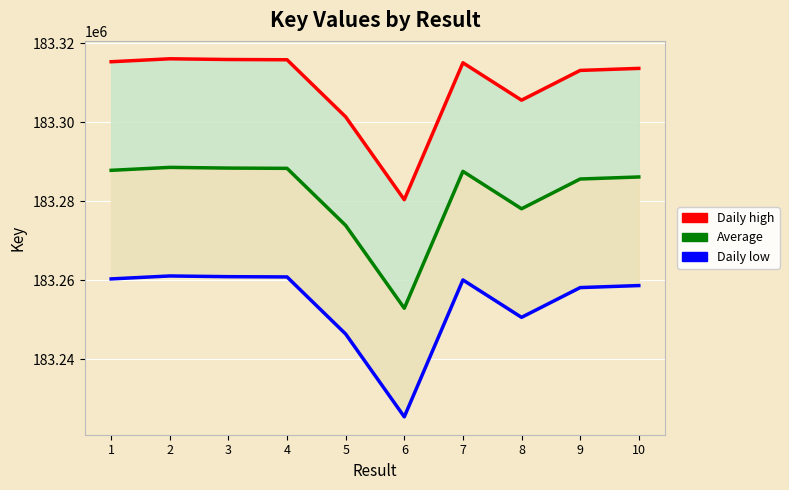

What is the value of the Daily high point at the 1st from the left?

183315298.0